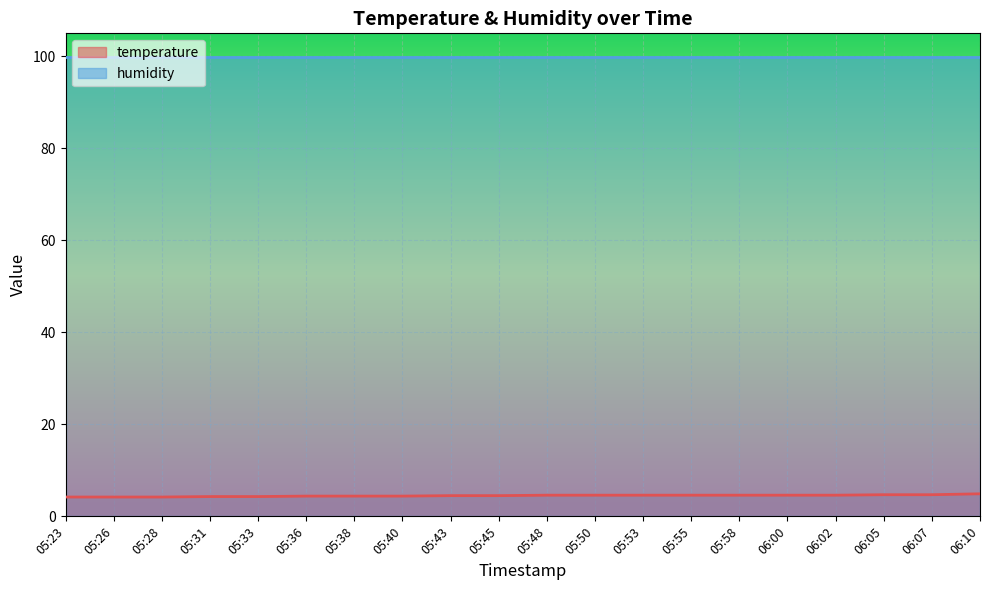

At 05:55, list the series in order from largest to smallest.

humidity, temperature